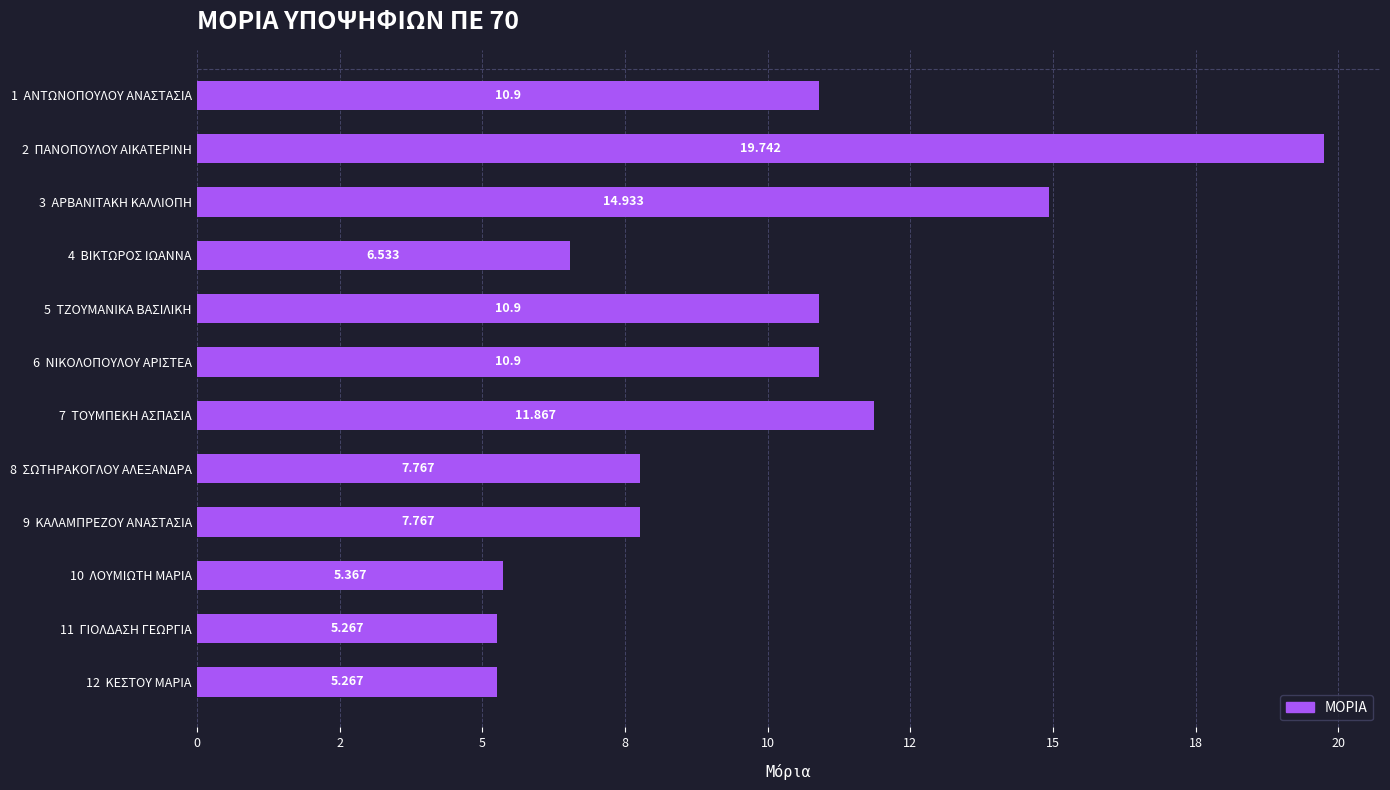

Are the bars horizontal?

Yes